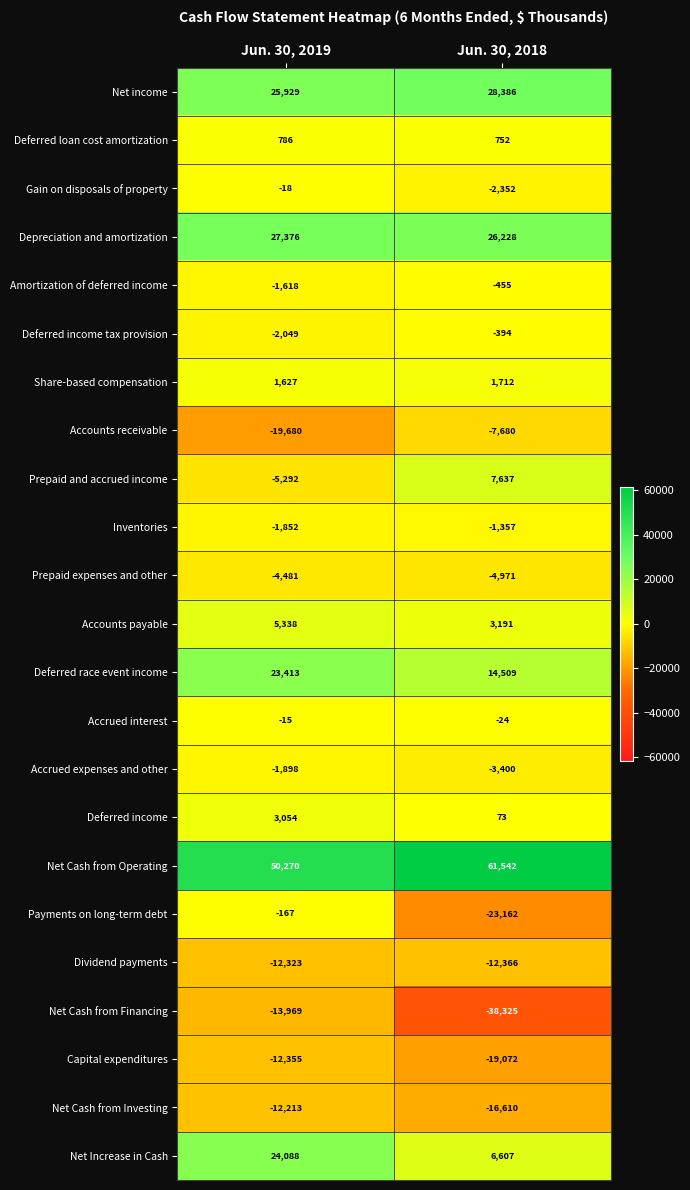

What is the sum of the Prepaid expenses and other values at Jun. 30, 2019 and Jun. 30, 2018?

-9452